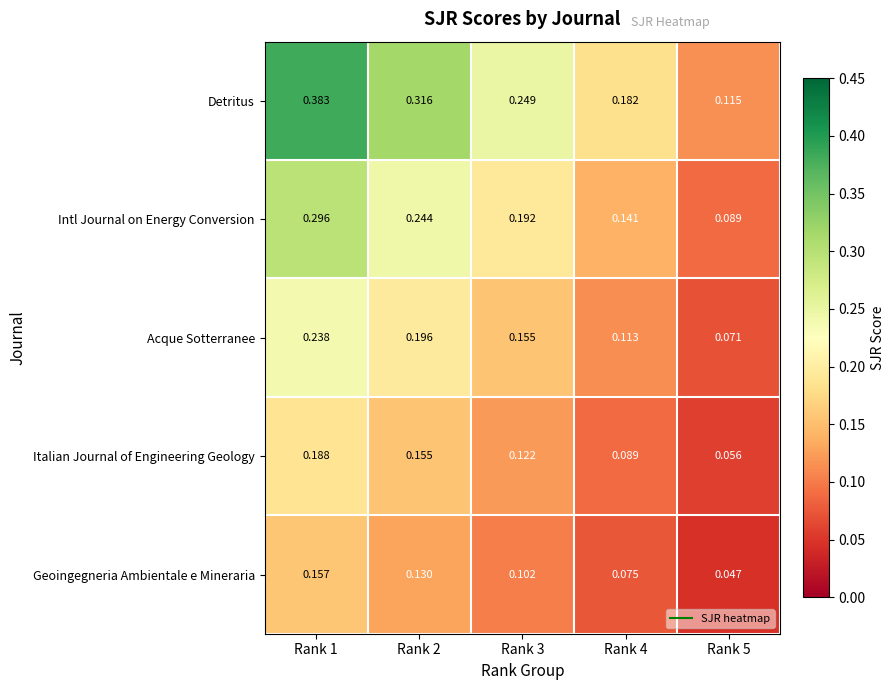

Which series changed the most between Rank 3 and Rank 4?

Detritus